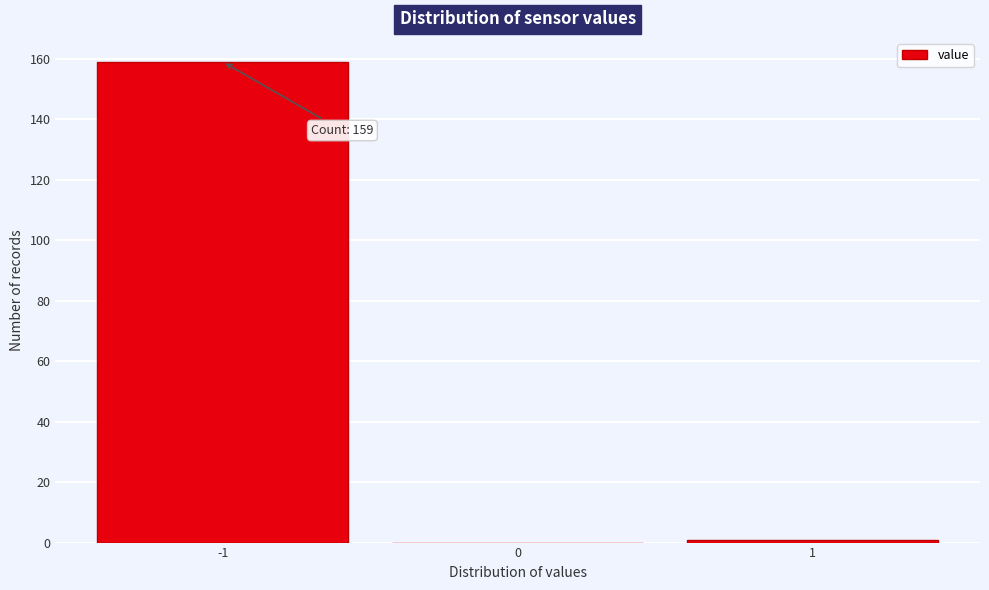

Which range on the x-axis has the tallest bar?

-1.5 to -0.5